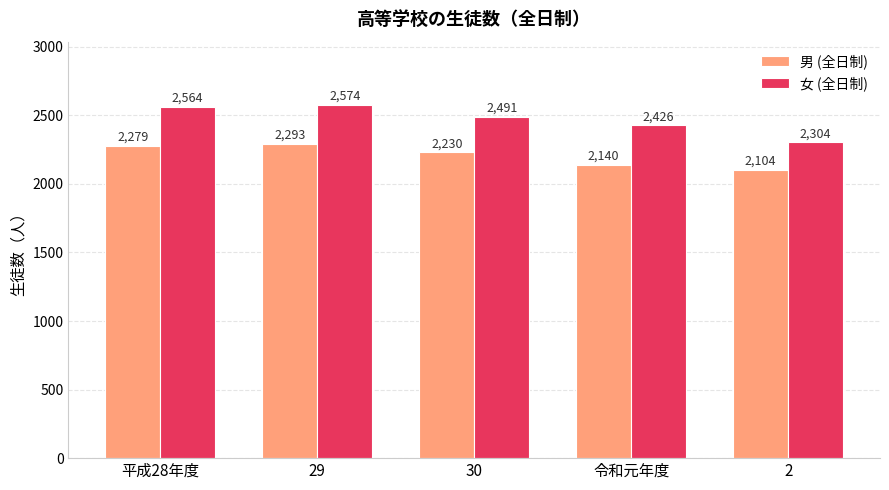

At 29, list the series in order from largest to smallest.

女 (全日制), 男 (全日制)